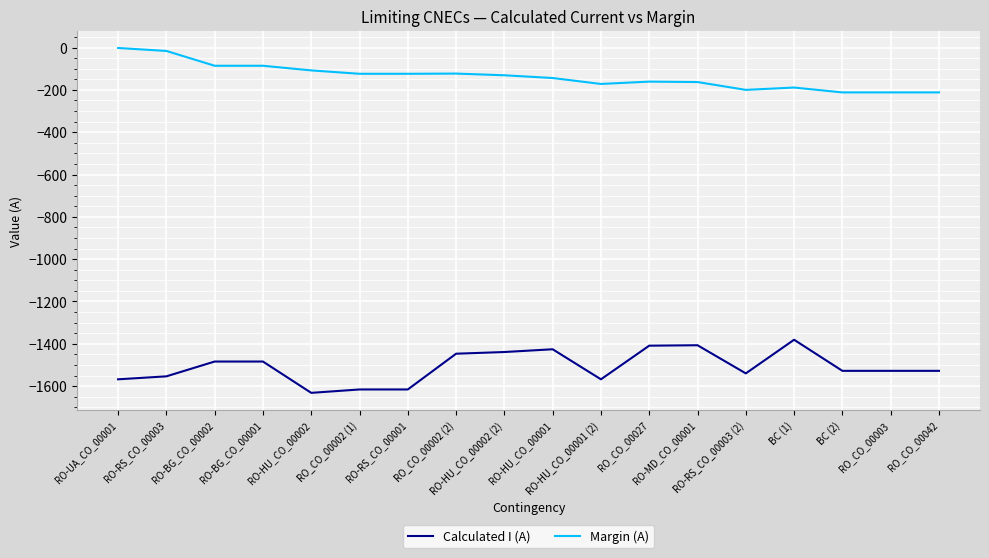

What is the greatest value displayed?

-2